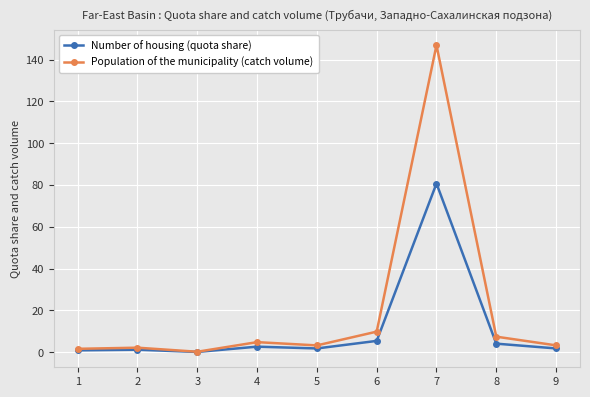

Does the chart have visible grid lines?

Yes